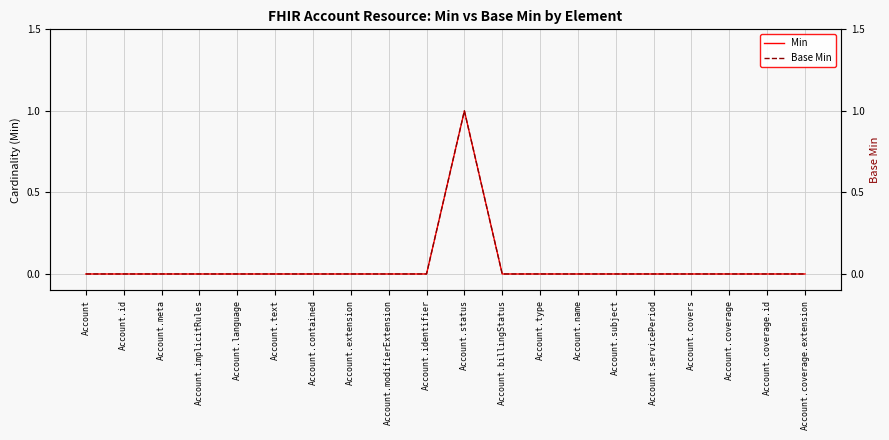

Reading right to left, list all the values displayed in this chart.

Min: 0	0	0	0	0	0	0	0	0	1	0	0	0	0	0	0	0	0	0	0
Base Min: 0	0	0	0	0	0	0	0	0	1	0	0	0	0	0	0	0	0	0	0